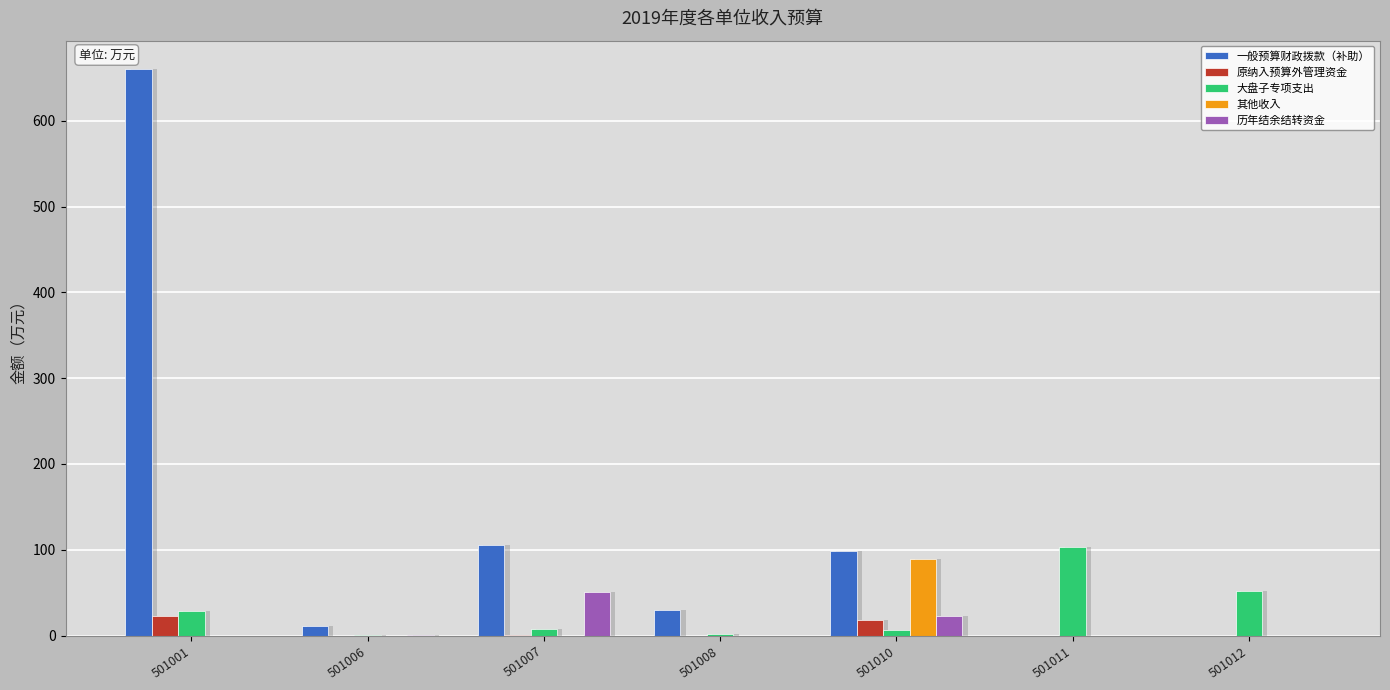

Reading left to right, transcribe all the data shown in this chart.

一般预算财政拨款（补助）: 501001=660.4	501006=11.6	501007=106.0	501008=30.2	501010=98.0	501011=0.0	501012=0.0
原纳入预算外管理资金: 501001=23.2	501006=0.0	501007=0.2	501008=0.0	501010=17.9	501011=0.0	501012=0.0
大盘子专项支出: 501001=28.6	501006=0.3	501007=7.5	501008=1.6	501010=6.0	501011=103.4	501012=51.8
其他收入: 501001=0.0	501006=0.0	501007=0.0	501008=0.0	501010=88.8	501011=0.0	501012=0.0
历年结余结转资金: 501001=0.0	501006=0.9	501007=51.1	501008=0.0	501010=22.4	501011=0.0	501012=0.0